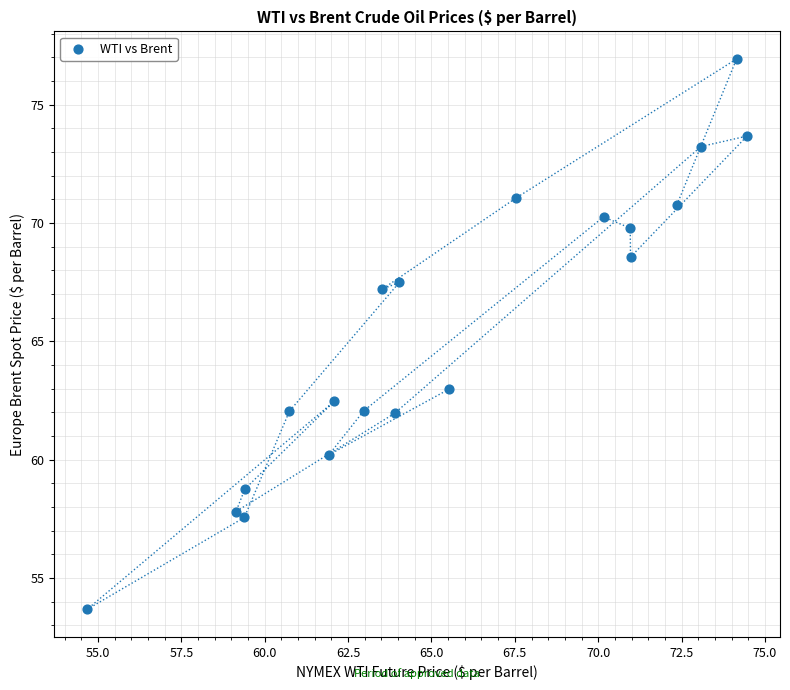

What is the range of X values (max minus min)?

19.8